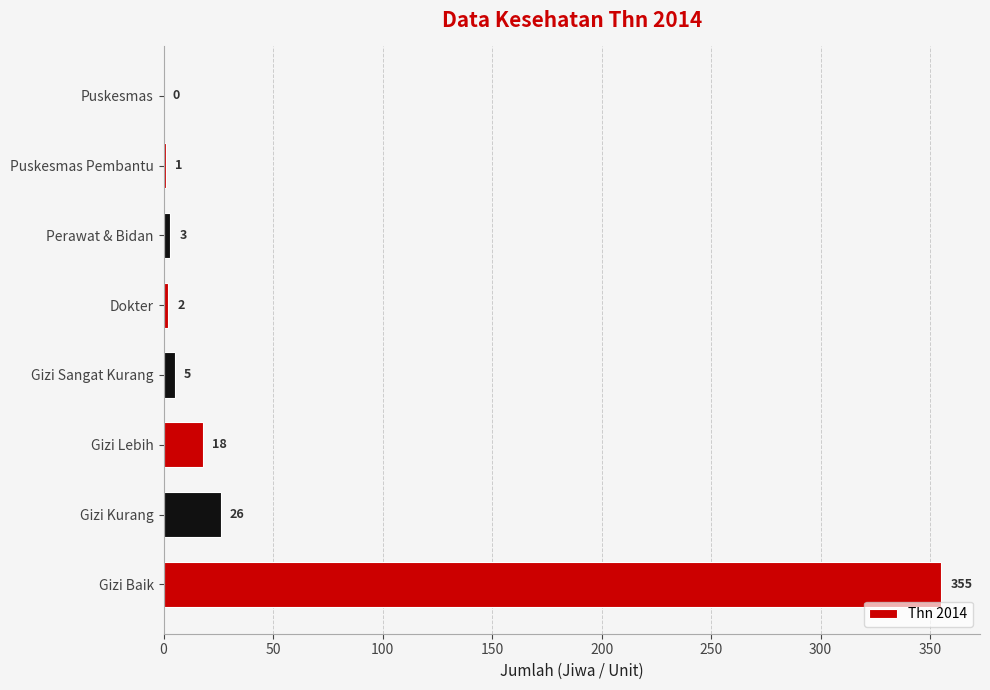

What is the sum of all values?

410